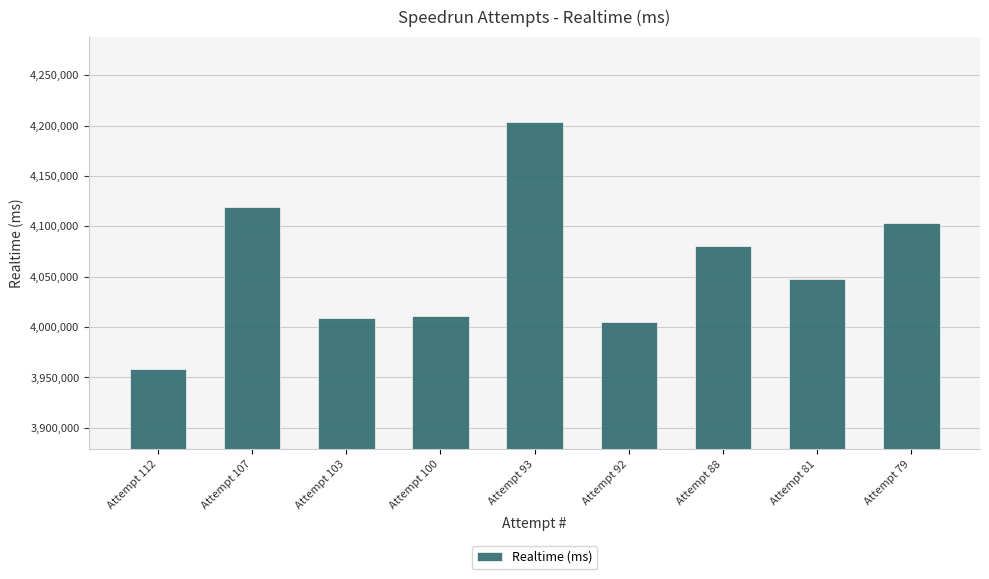

Reading right to left, transcribe all the data shown in this chart.

4102992	4047897	4080689	4004970	4203888	4011158	4009520	4119295	3958033